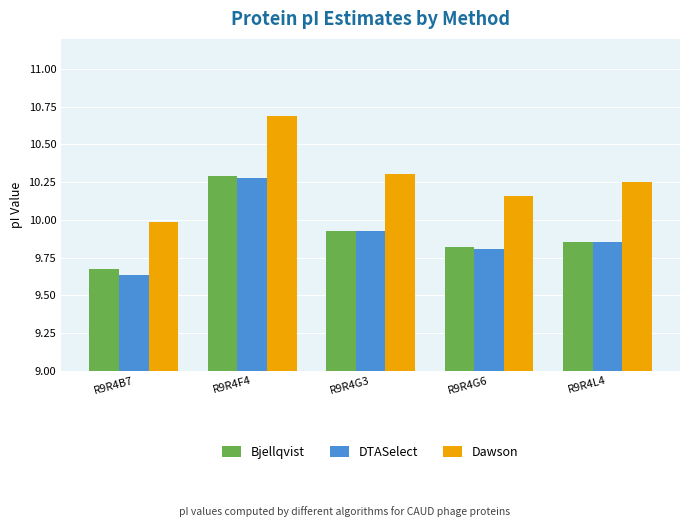

Is it true that Dawson equals 10.7 at R9R4F4?

True